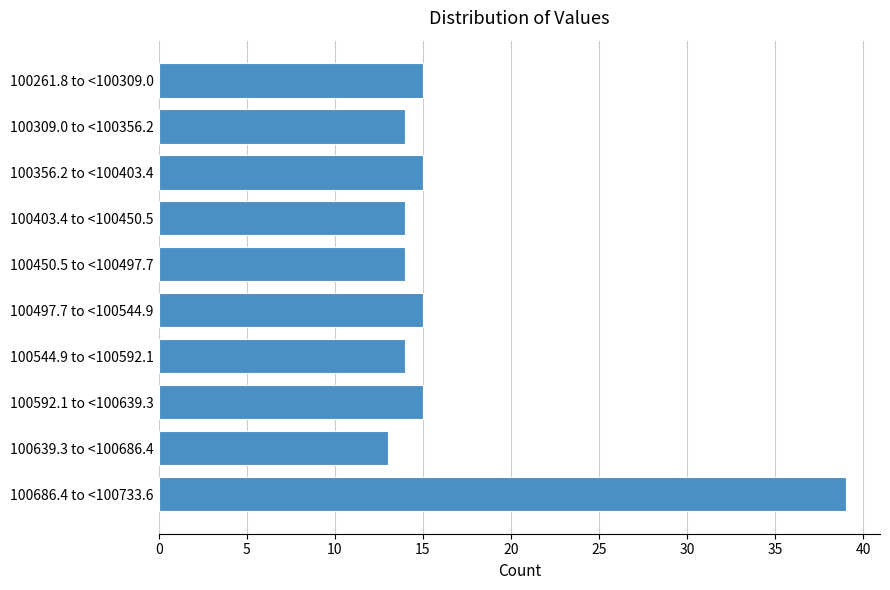

Reading bottom to top, extract all data points from this chart.

39	13	15	14	15	14	14	15	14	15